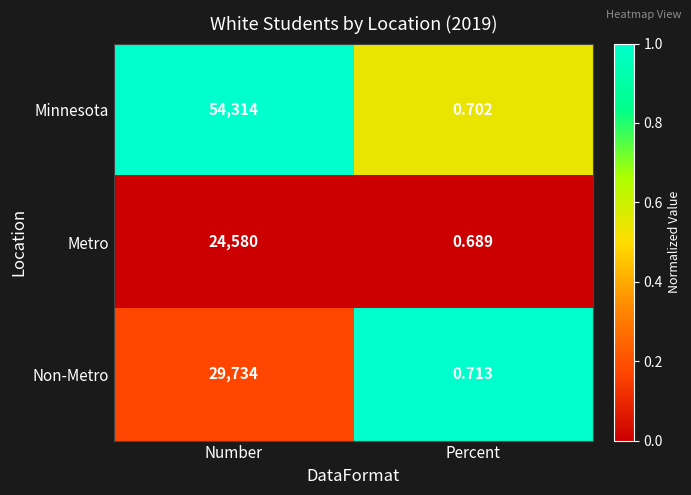

At which label is Non-Metro closest to 14867?

Percent